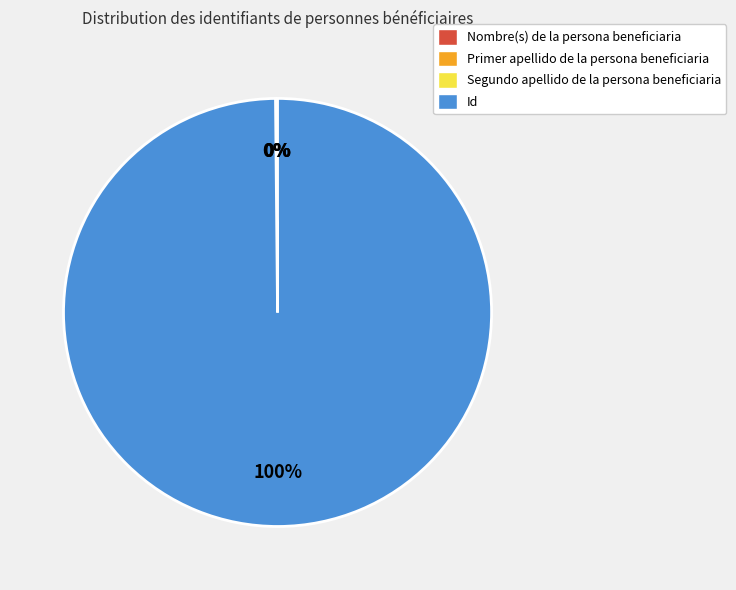

What is the largest slice in the pie chart?

Id